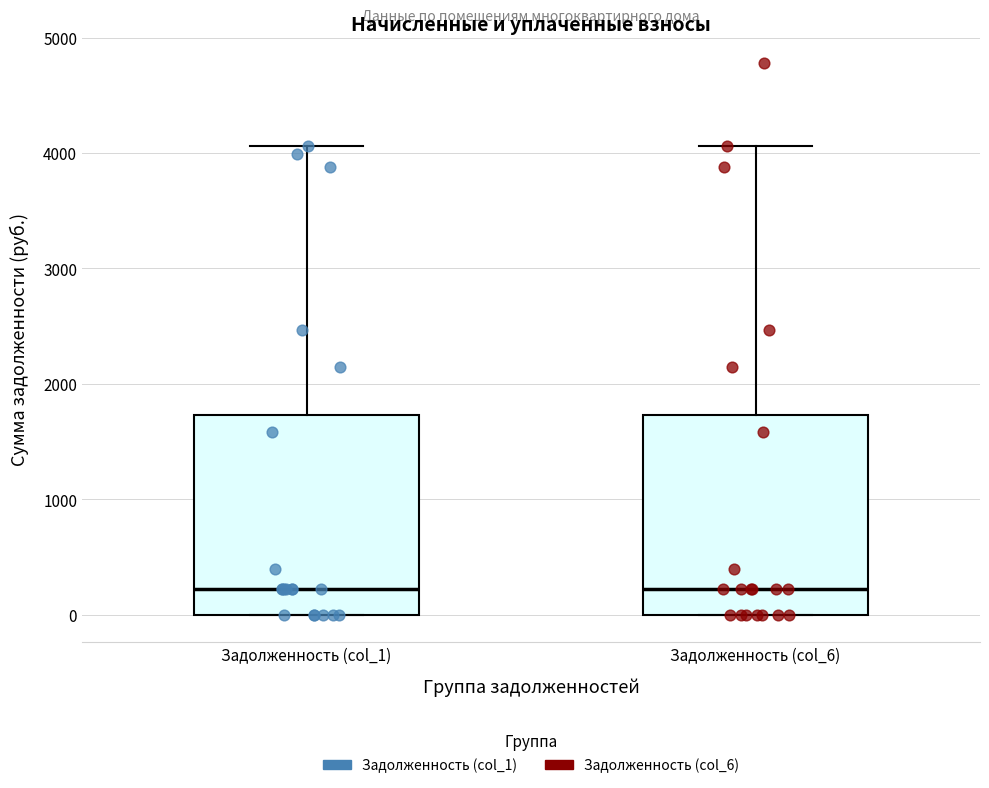

Reading left to right, transcribe this box plot: for each box, give where its median line is, the range the box spans, and where its two whiskers end, as read against the y-axis. The values are not printed on the chart, so give them approximately, as read against the axis.

Задолженность (col_1): median 200, box 0 to 1700, whiskers 0 to 4100
Задолженность (col_6): median 200, box 0 to 1700, whiskers 0 to 4100